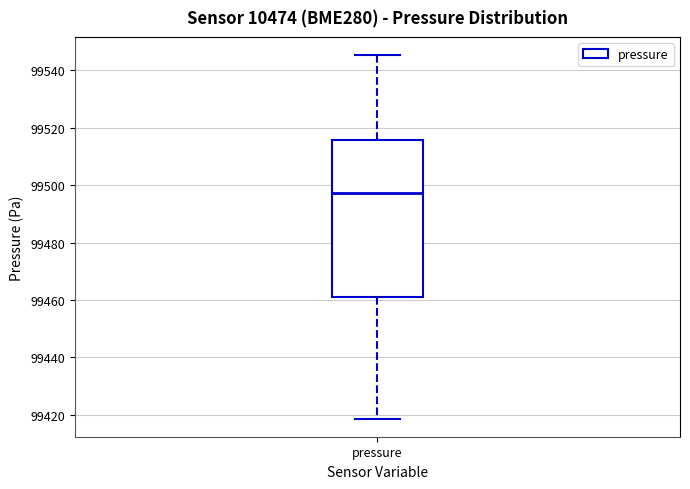

Transcribe this box plot: give where the median line is, the range the box spans, and where the two whiskers end, as read against the y-axis. The values are not printed on the chart, so give them approximately, as read against the axis.

median 99498, box 99462 to 99516, whiskers 99418 to 99546